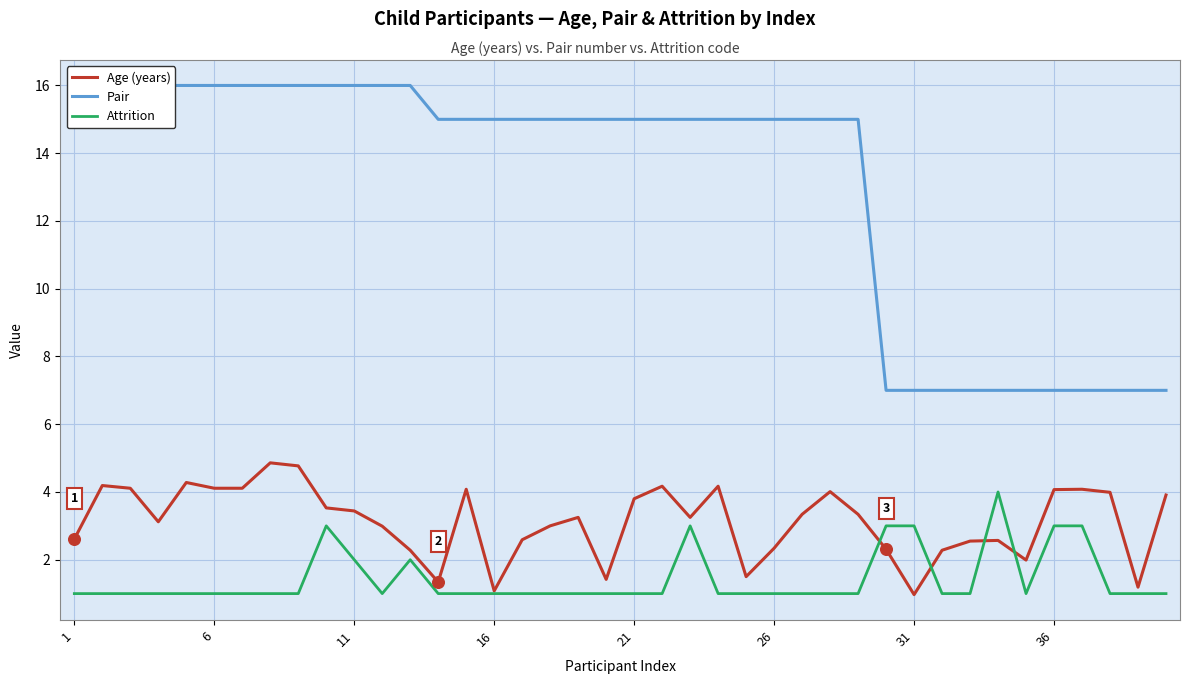

What are all the series names shown in the legend?

Age (years), Pair, Attrition